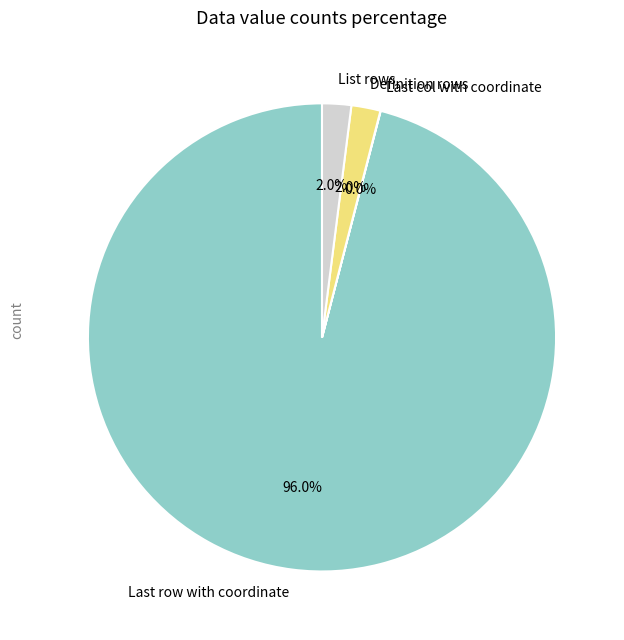

Do List rows and Definition rows together represent more than half of the pie?

No